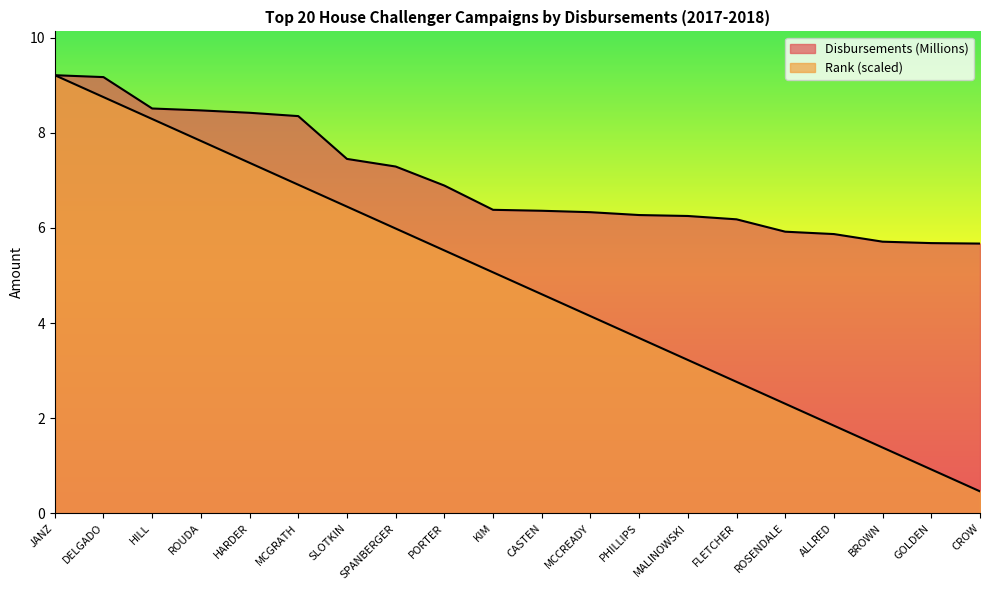

What is the difference between the maximum and second lowest values in the Disbursements (Millions) series?

3.5